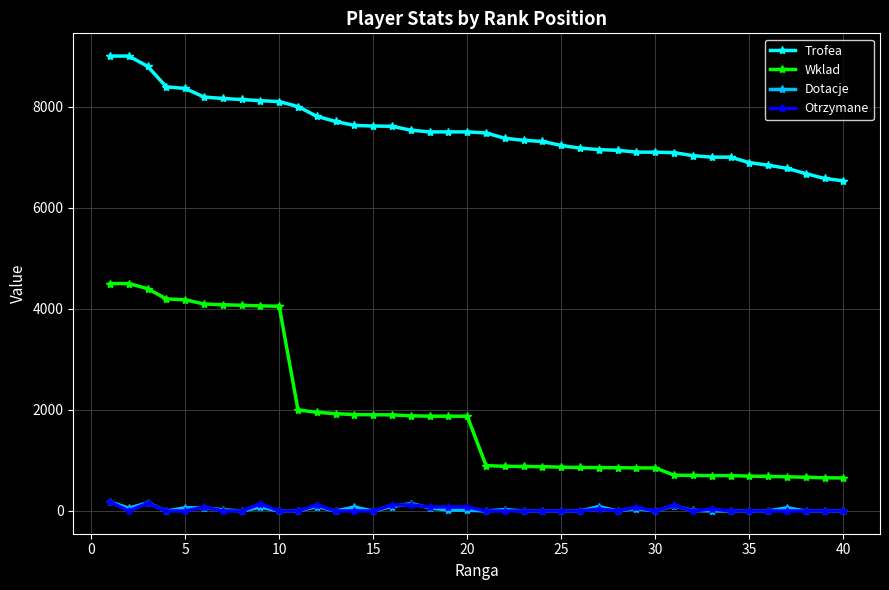

Which series has the widest spread of values?

Wklad